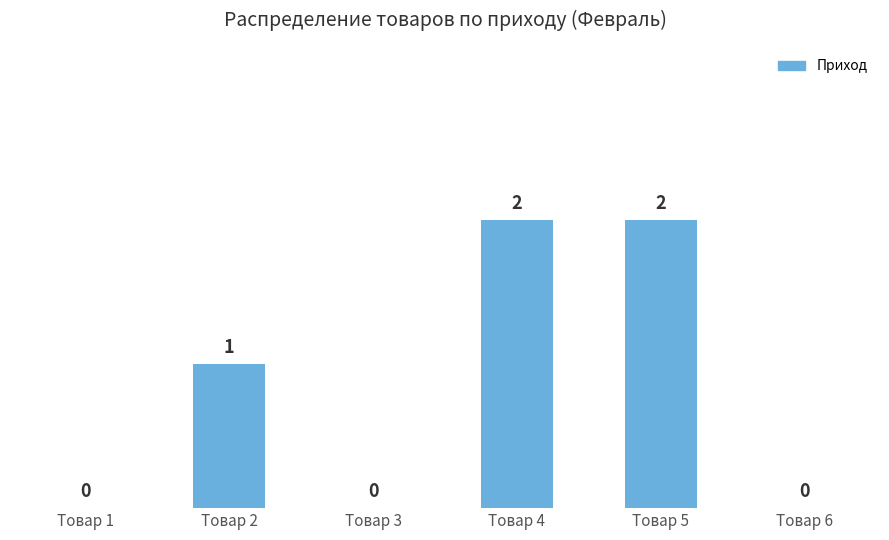

How many series are shown in this chart?

1